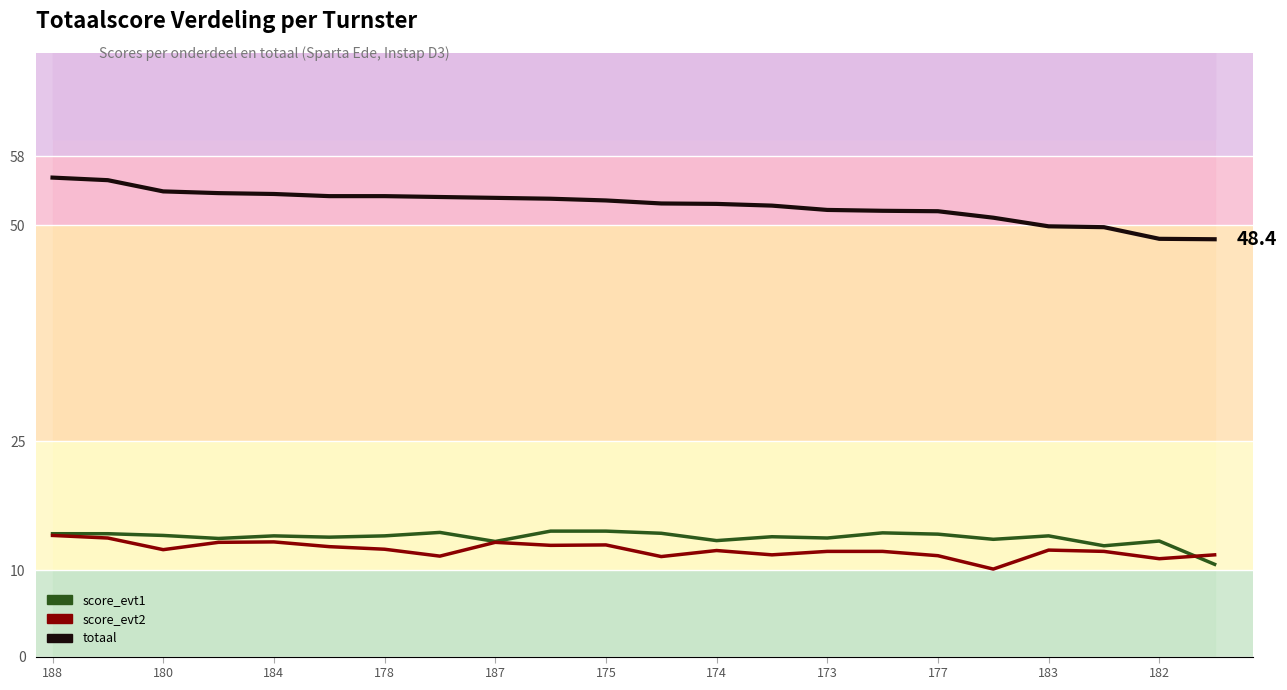

What are all the series names shown in the legend?

score_evt1, score_evt2, totaal